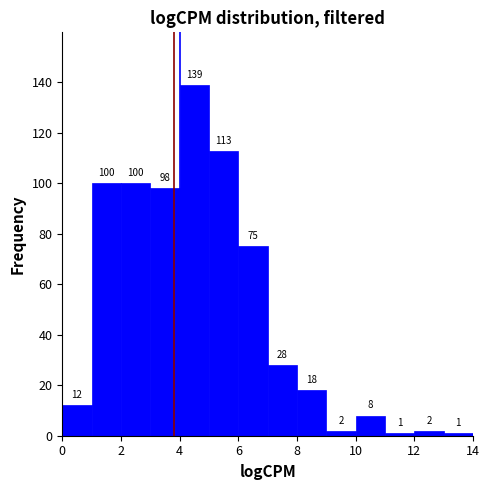

How tall is the bar that spans 5 to 6 on the x-axis?

113